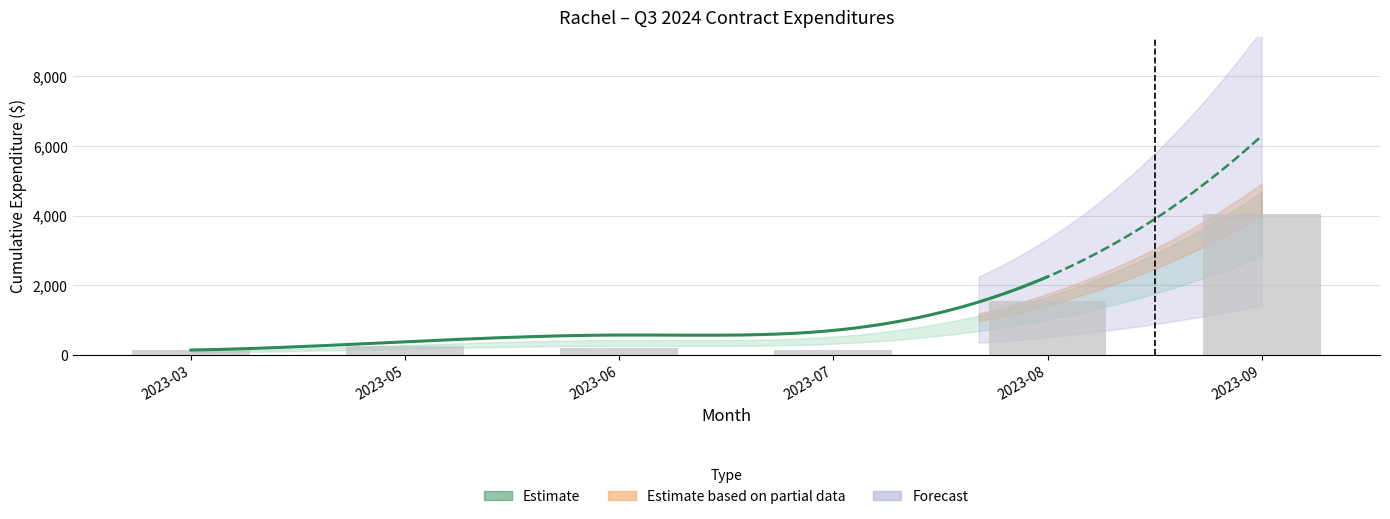

The value at 2023-03 is 128.8. True or false?

True